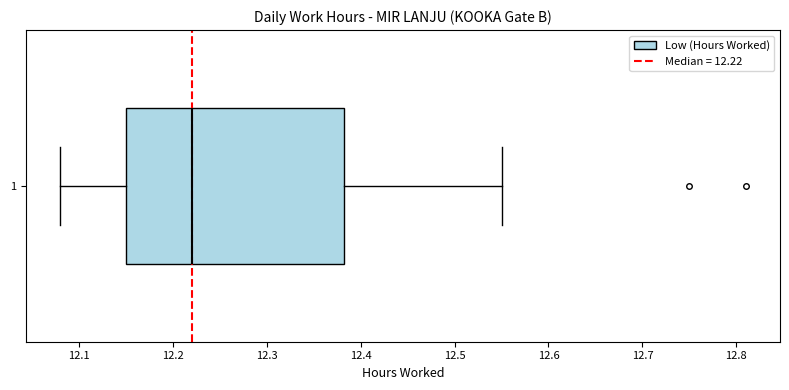

Where is the right edge of the box at y = 1 on the x-axis? The values are not printed on the chart, so give them approximately, as read against the axis.

12.38